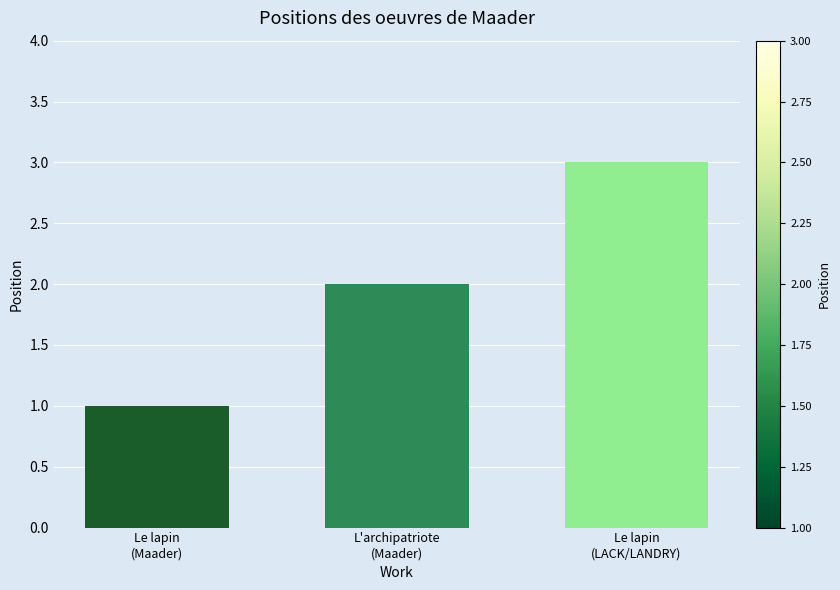

Reading left to right, list all the values displayed in this chart.

Le lapin
(Maader)=1	L'archipatriote
(Maader)=2	Le lapin
(LACK/LANDRY)=3